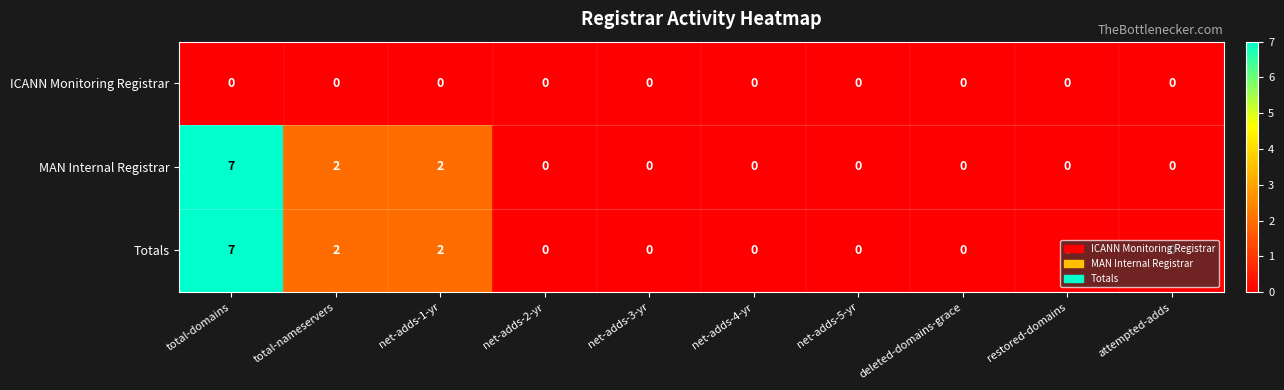

At which category is the sum across all series the highest?

total-domains